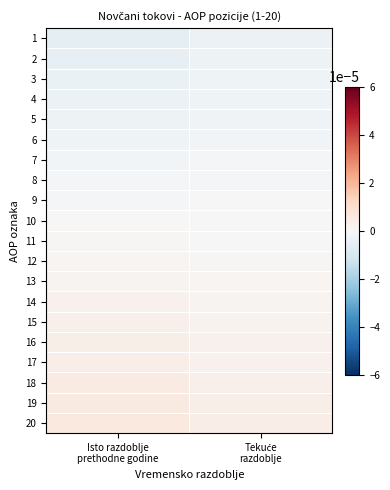

Which series has the widest spread of values?

20